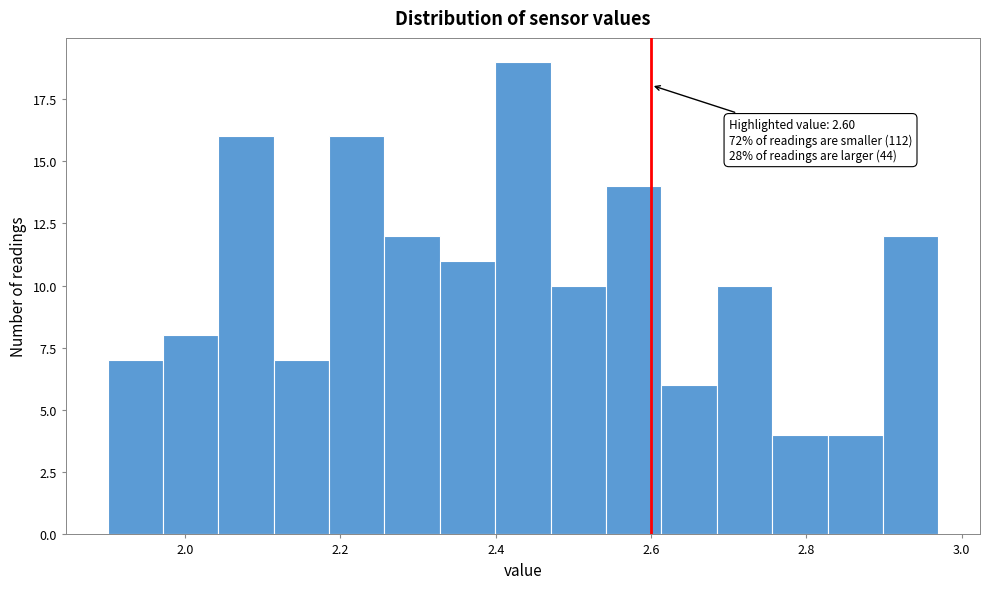

Around what value on the x-axis is the tallest bar? Give the approximate position of its centre, as read against the axis.

2.44